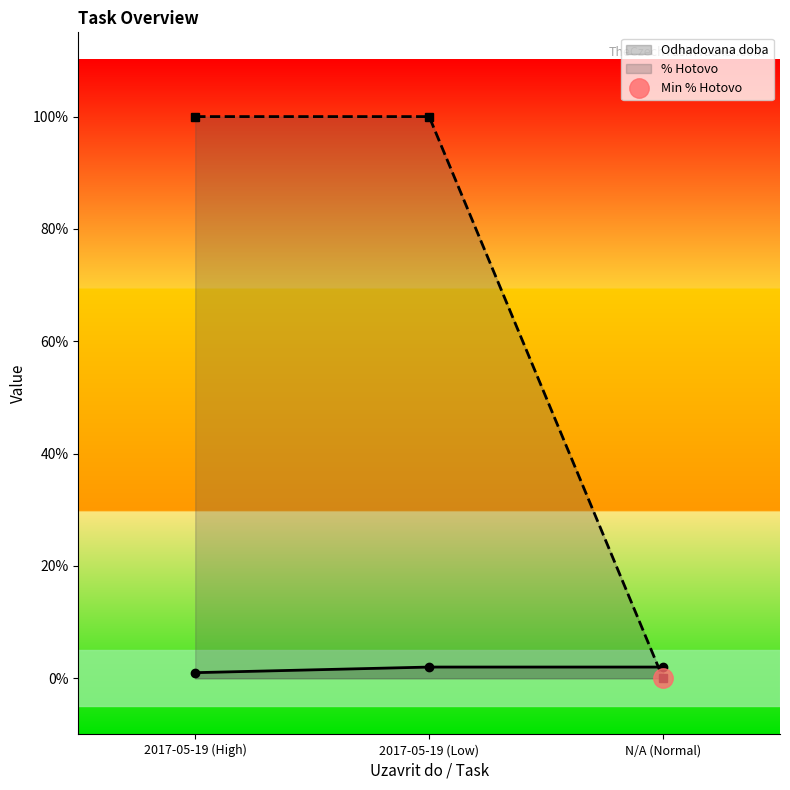

What is the label of the 1st point from the right?

N/A (Normal)